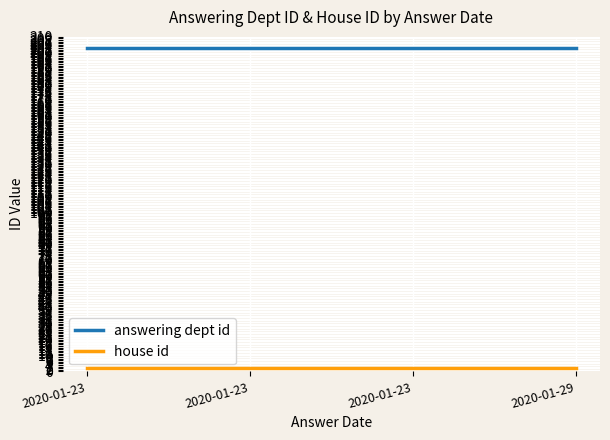

How many distinct data groups are displayed?

2